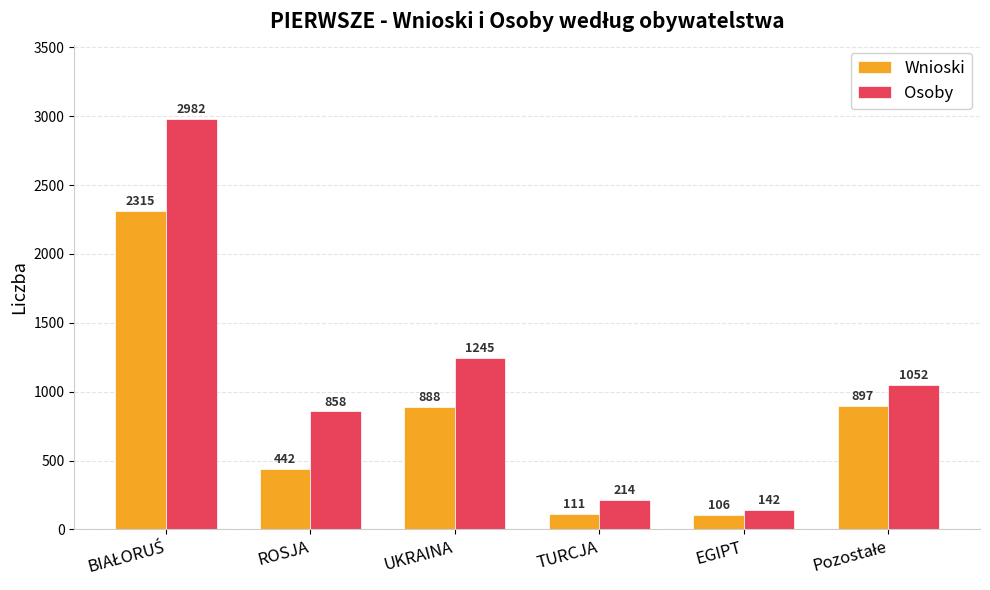

Which series has the largest range (max minus min)?

Osoby